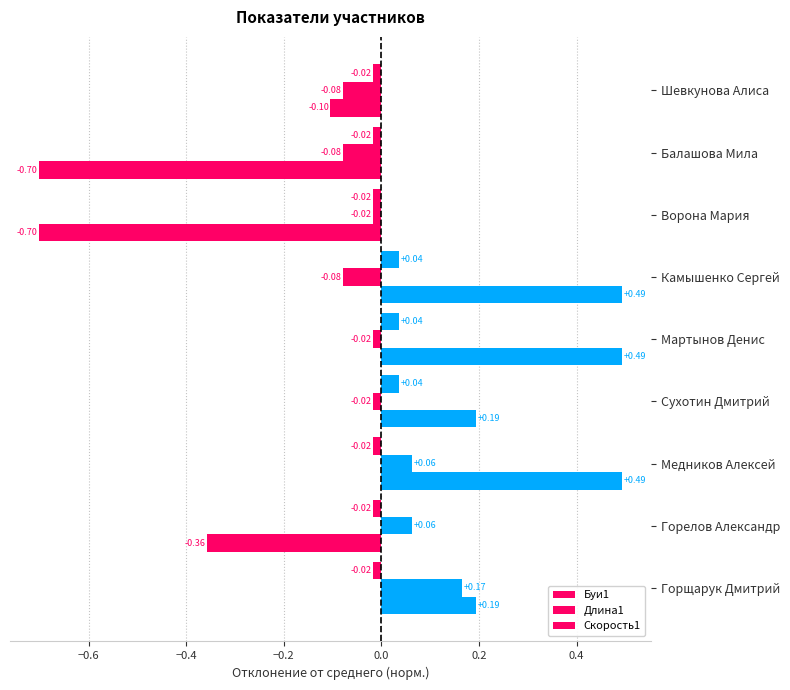

Rank the series by their average value, from highest to lowest.

Буи1, Длина1, Скорость1